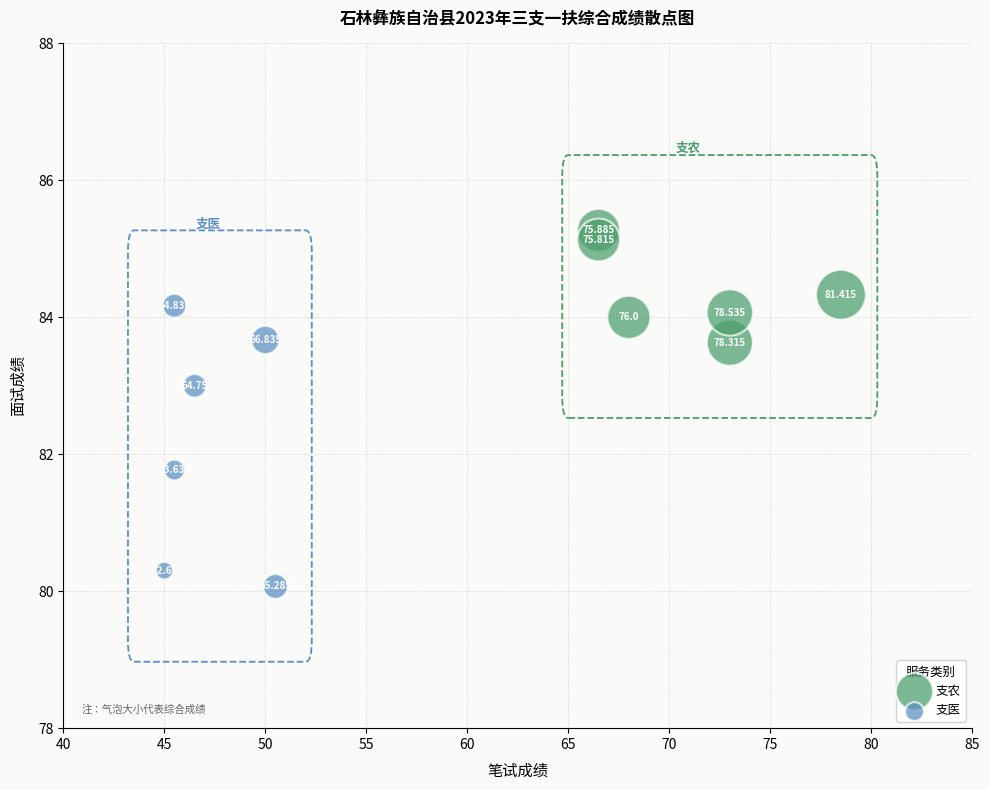

Which series has the widest spread of Y values?

支医